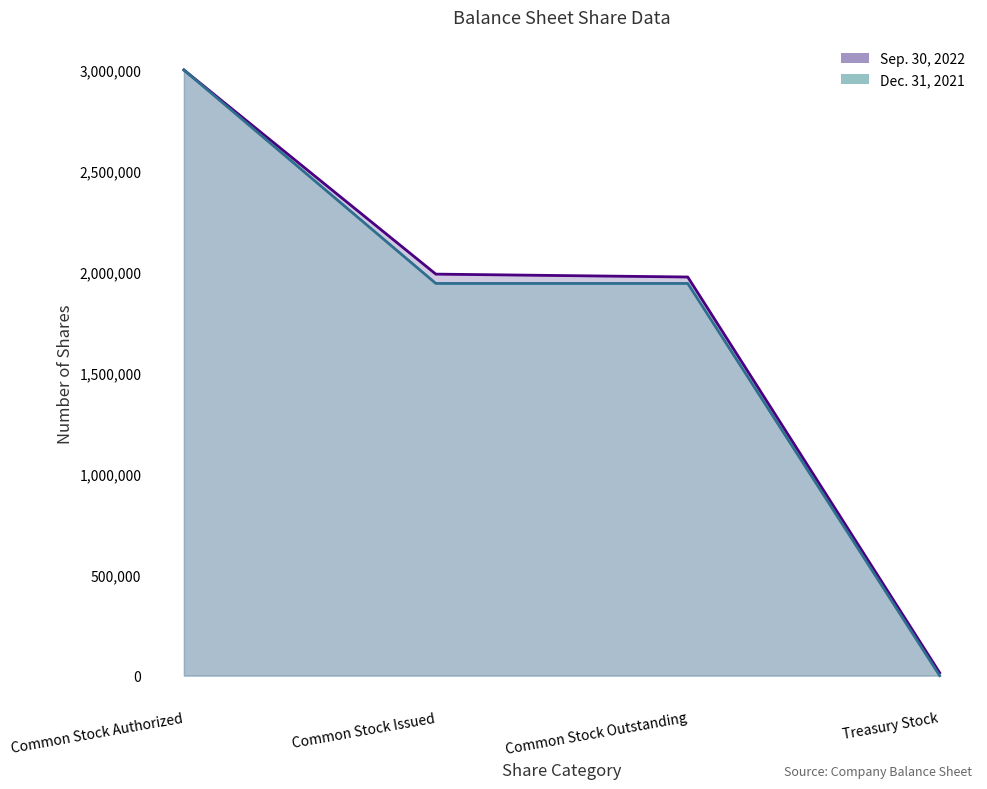

At which category is the sum across all series the highest?

Common Stock Authorized